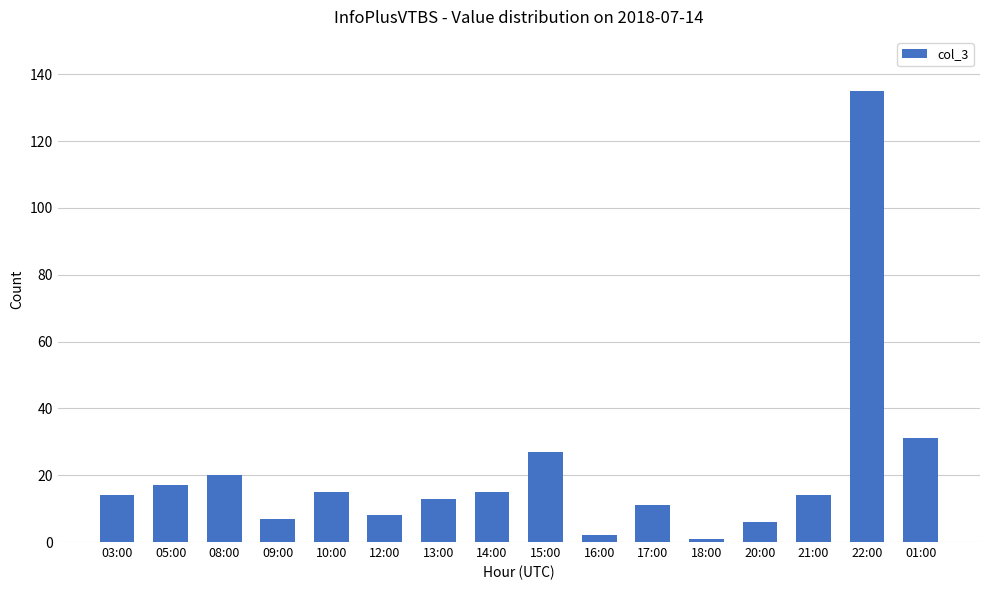

What is the difference between the maximum and second lowest values?

133